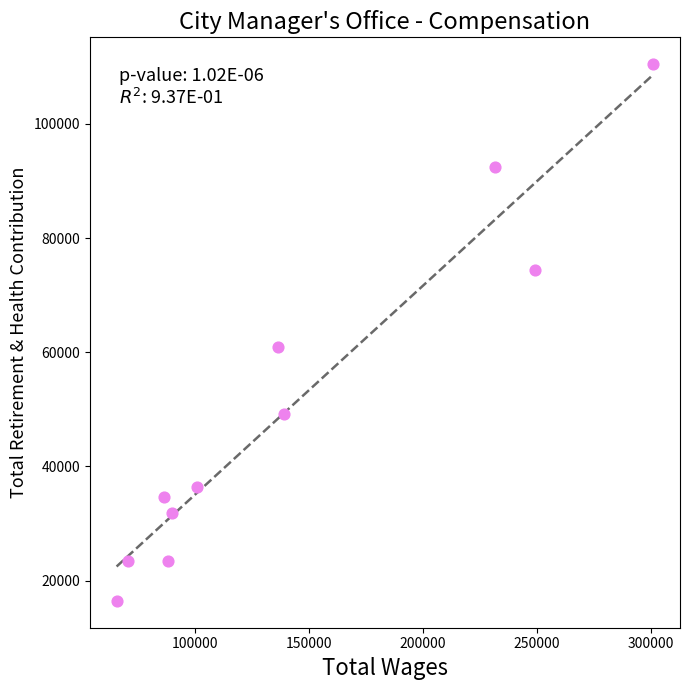

What Y value in the scatter plot is closest to 63449?

60853